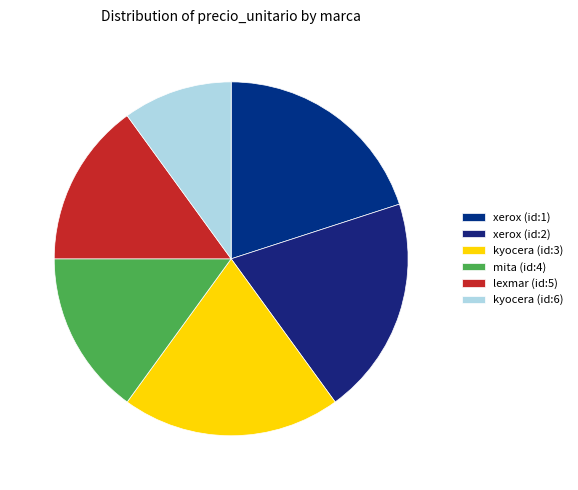

What is the largest slice in the pie chart?

xerox (id:1)